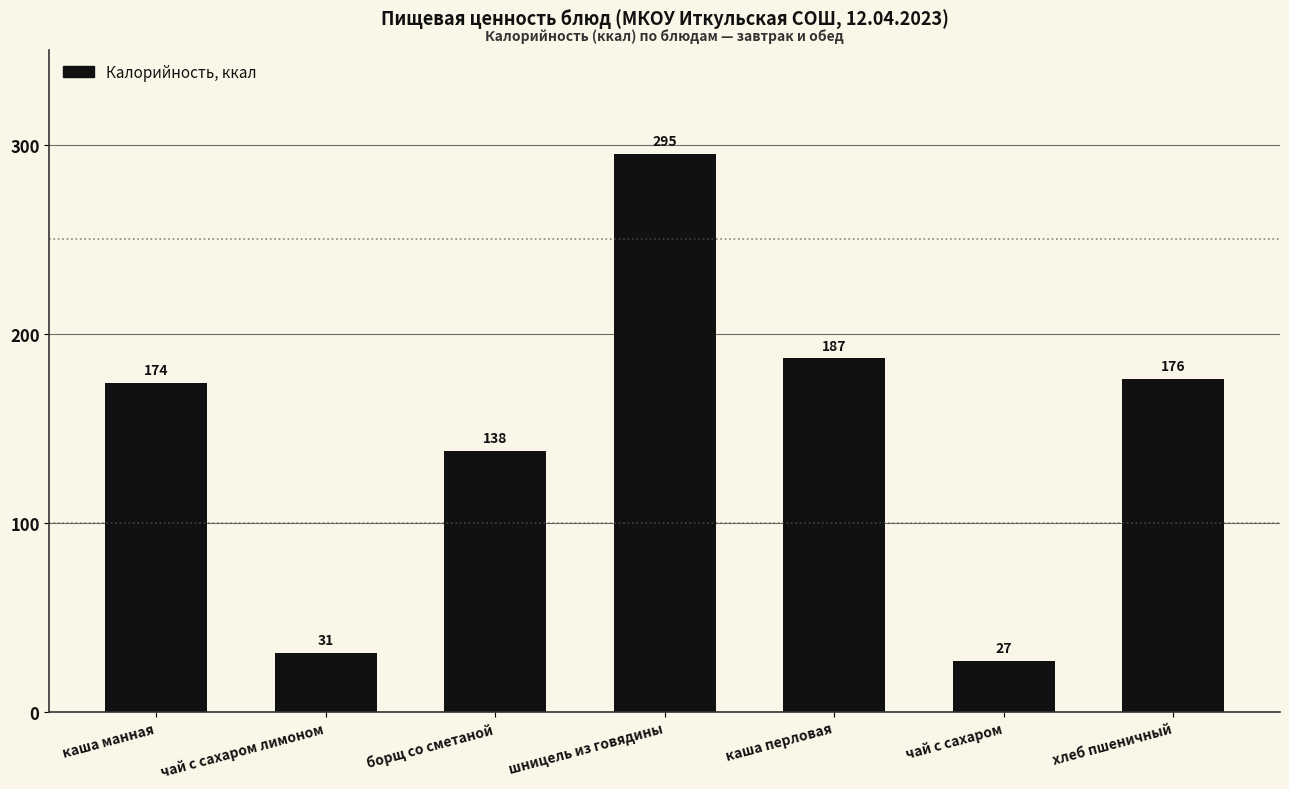

What value does the data have at борщ со сметаной, to the nearest 5?

140